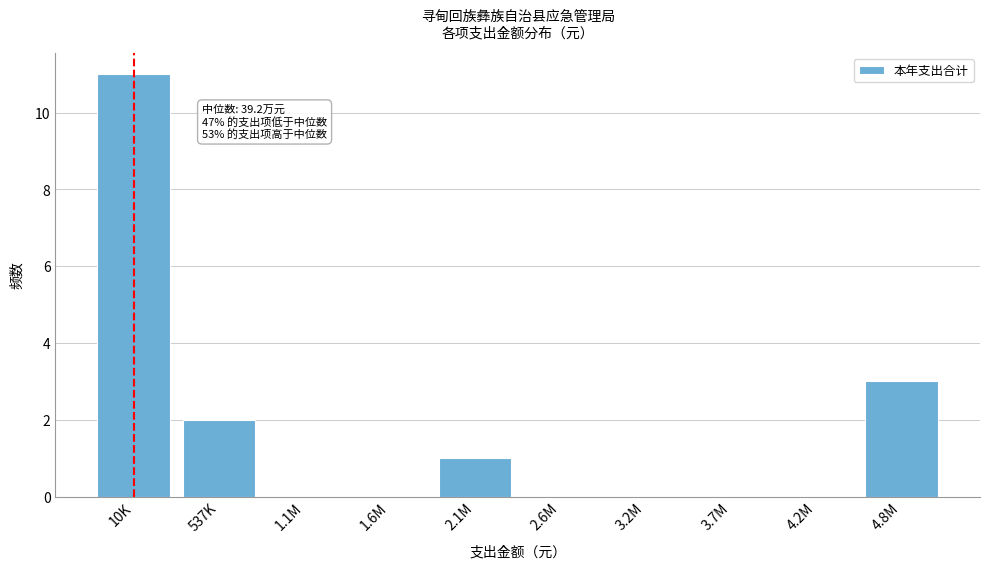

Reading left to right, extract all data points from this chart.

10K=11	537K=2	1.1M=0	1.6M=0	2.1M=1	2.6M=0	3.2M=0	3.7M=0	4.2M=0	4.8M=3